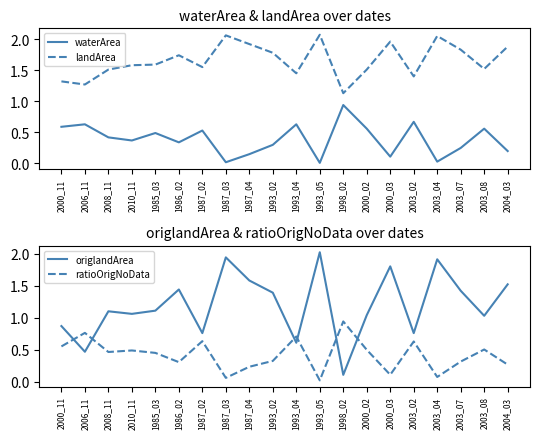

What position from the right is 1993_02?

11